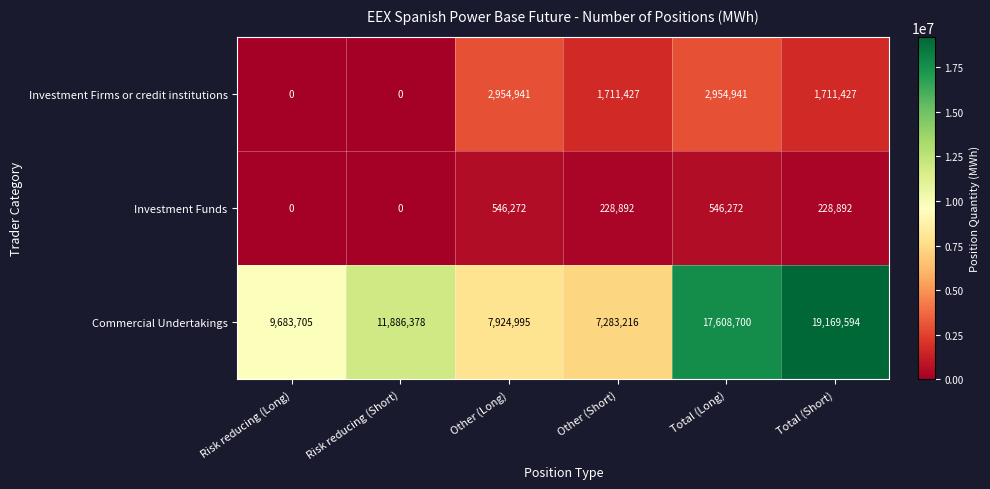

What is the difference between the maximum and second lowest values in the Investment Funds series?

546272